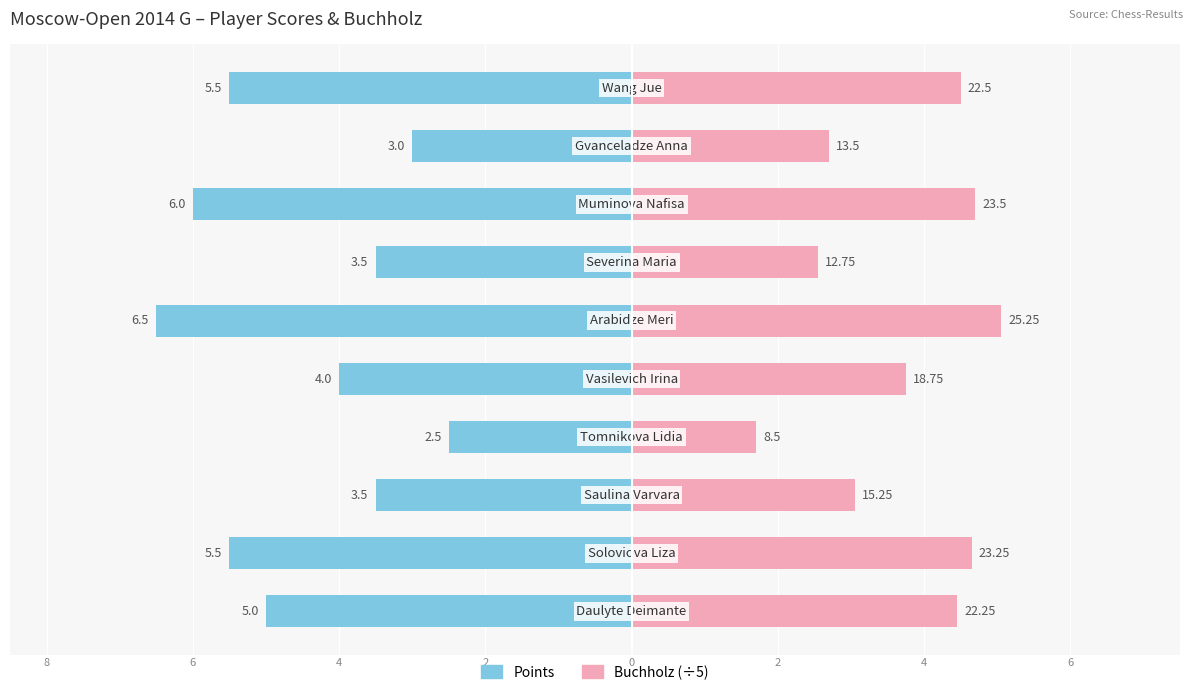

Between 4 and 1, which is larger?

4